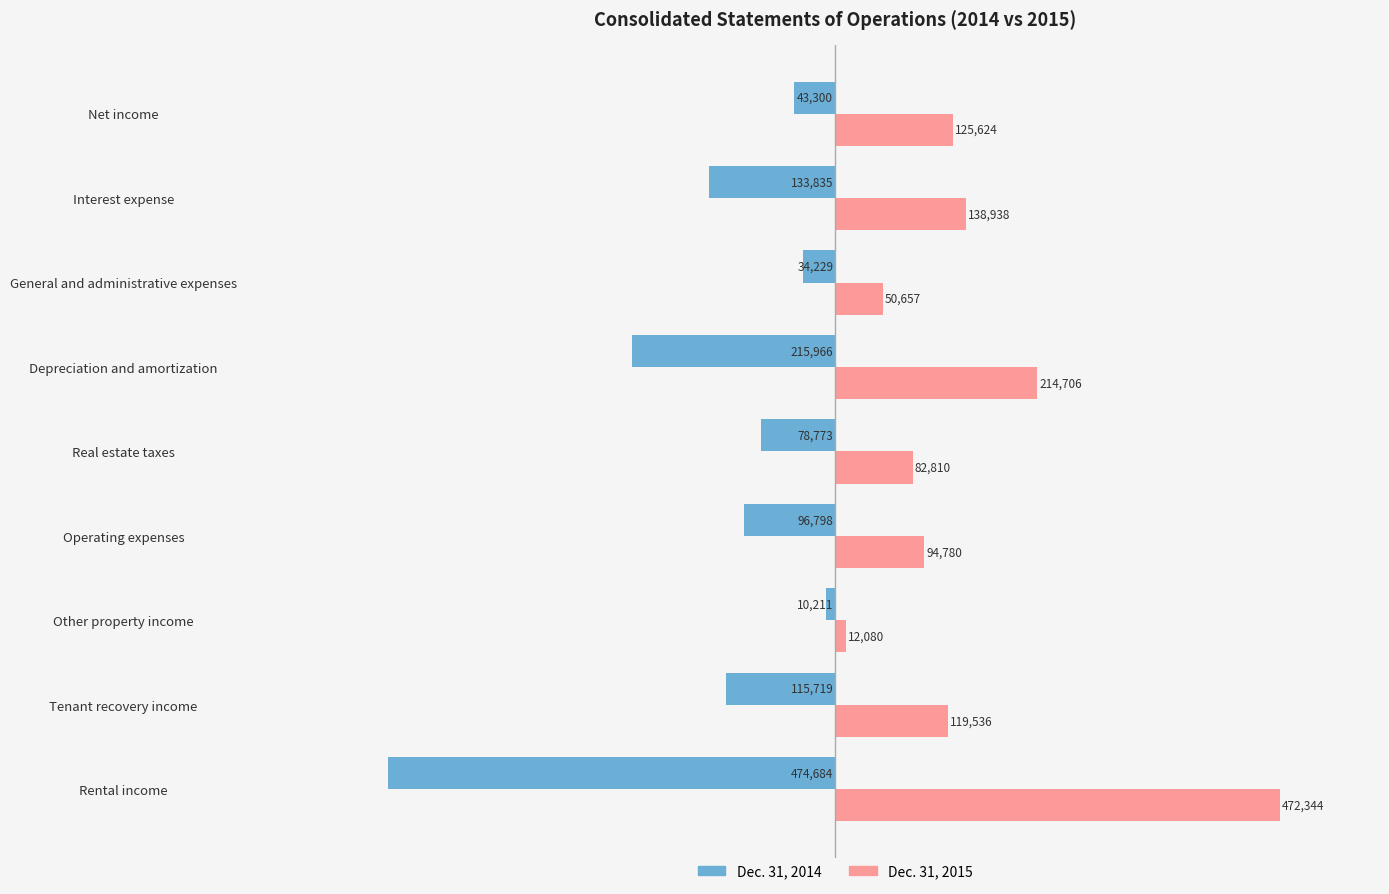

At which label is Dec. 31, 2015 closest to 242212?

Depreciation and amortization